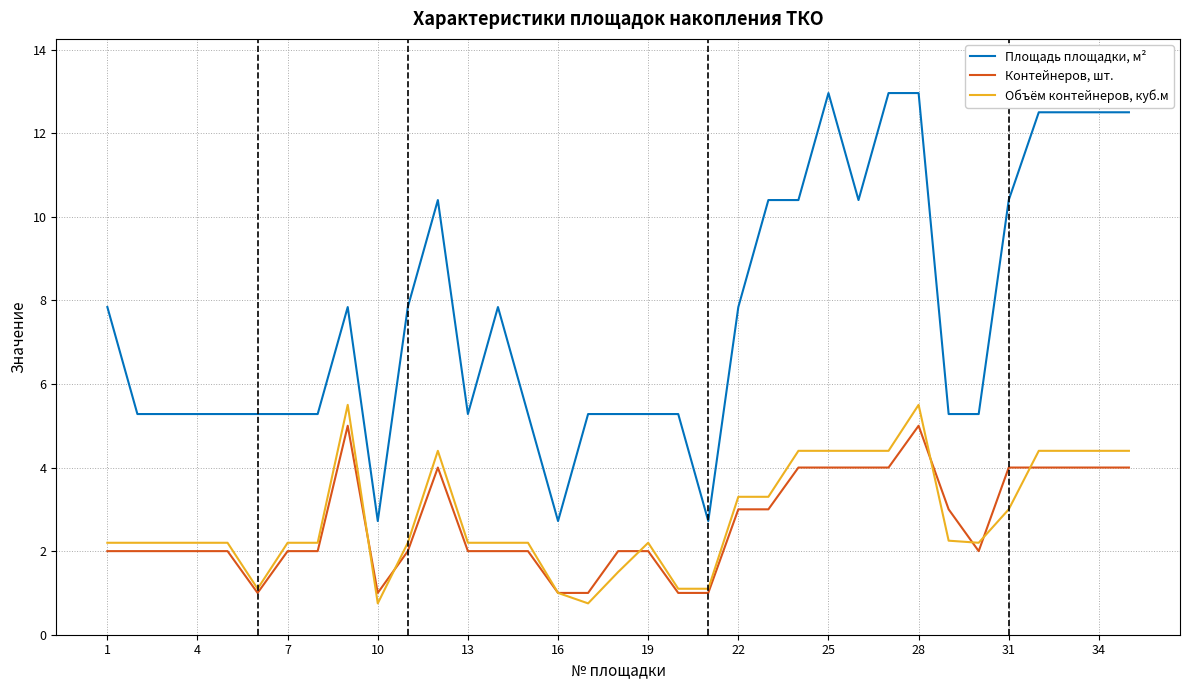

How many values in the Площадь площадки, м² series exceed 5?

32